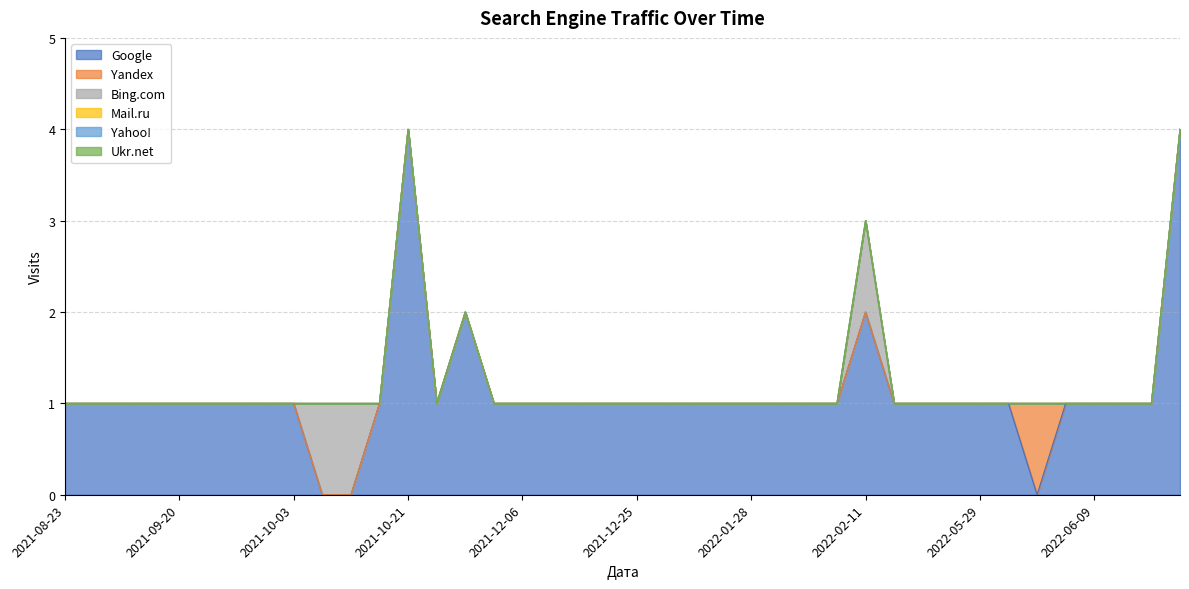

Between 2022-01-25 and 2022-02-09, which is larger?

2022-01-25